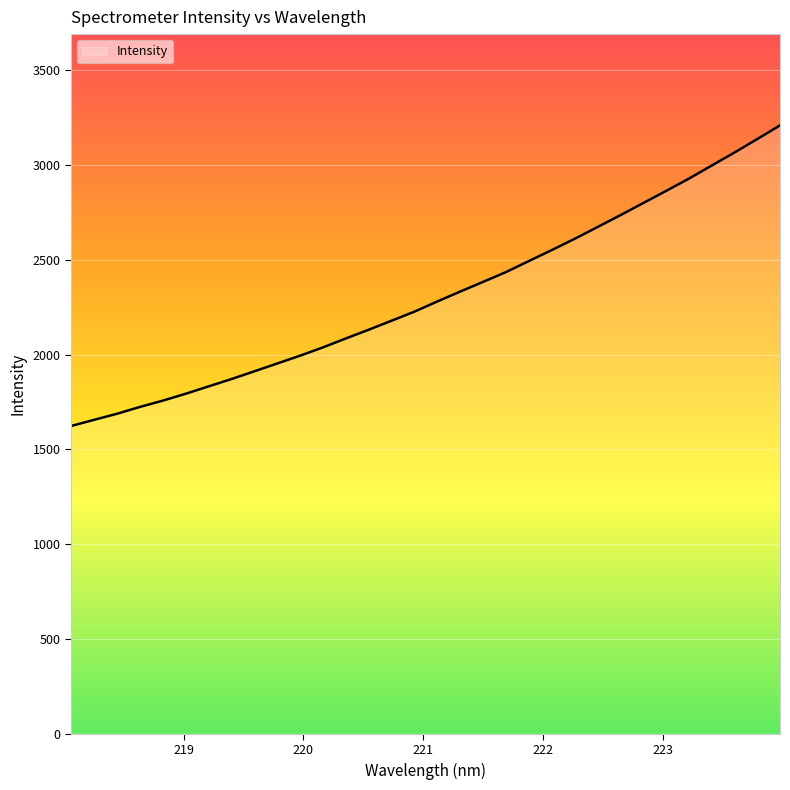

What is the difference between the maximum and minimum values?

1586.1